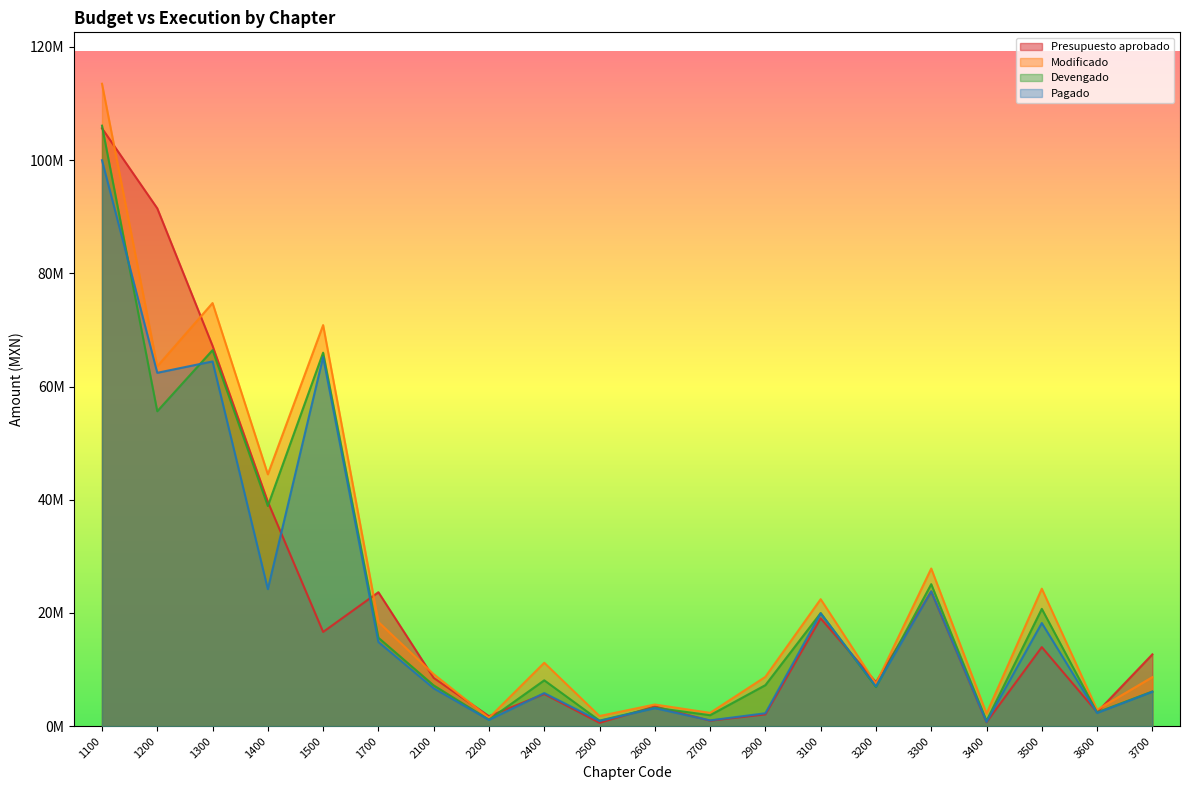

What is the difference between the maximum and minimum values in the Presupuesto aprobado series?

105048859.5